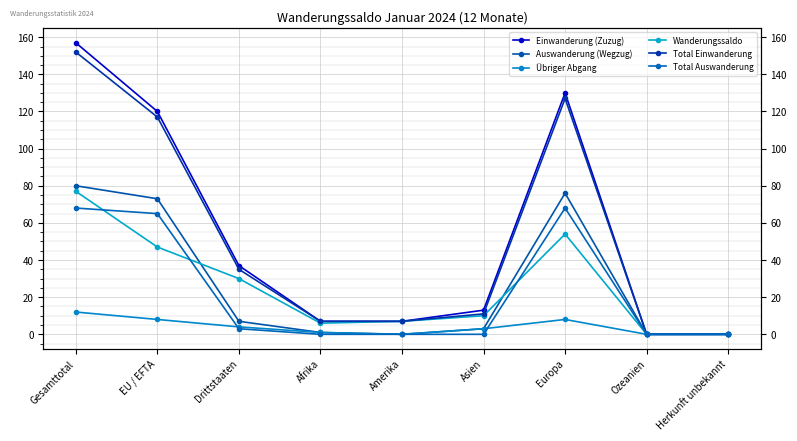

Is this an area chart (filled region under the line)?

No